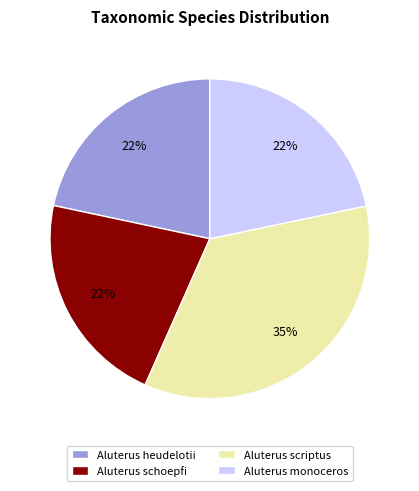

Combined, do Aluterus scriptus and Aluterus schoepfi account for over 50%?

Yes